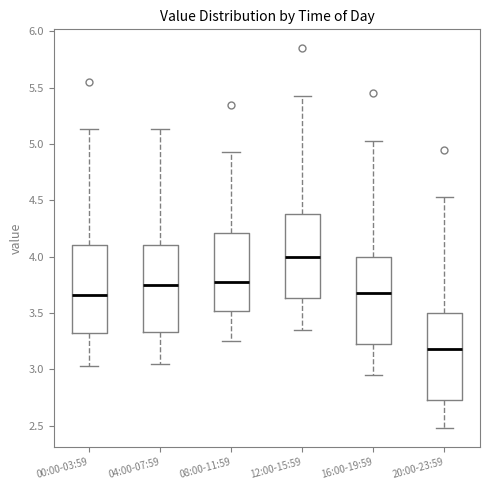

Which box's median line is the lowest?

20:00-23:59